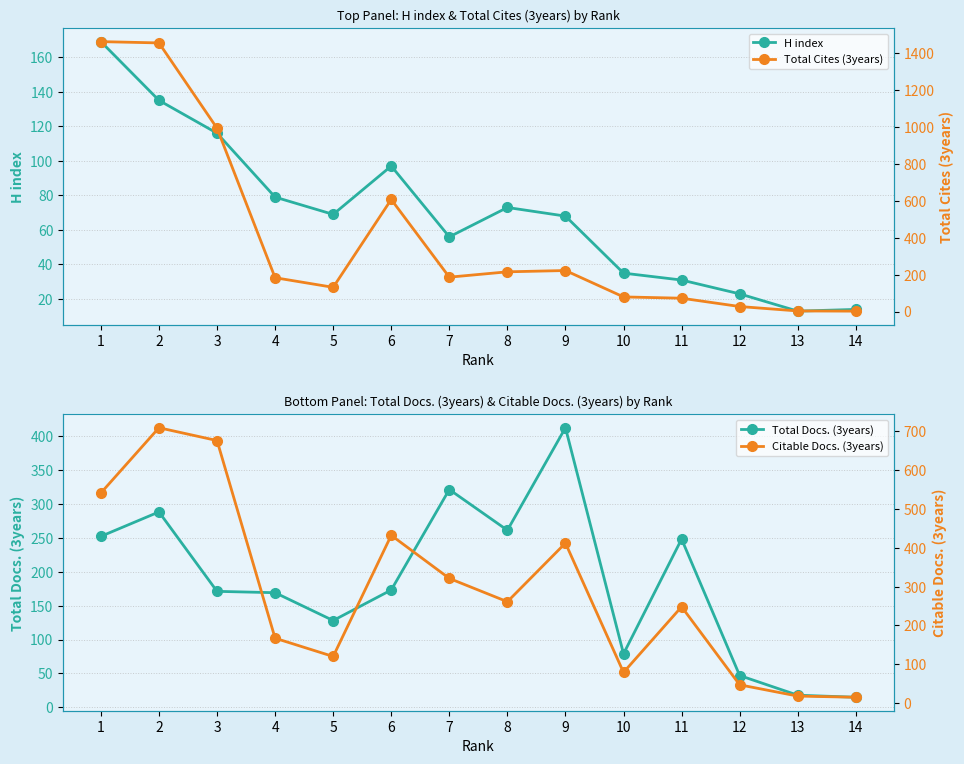

What is the sum of the Total Cites (3years) values at 3 and 1?

2455